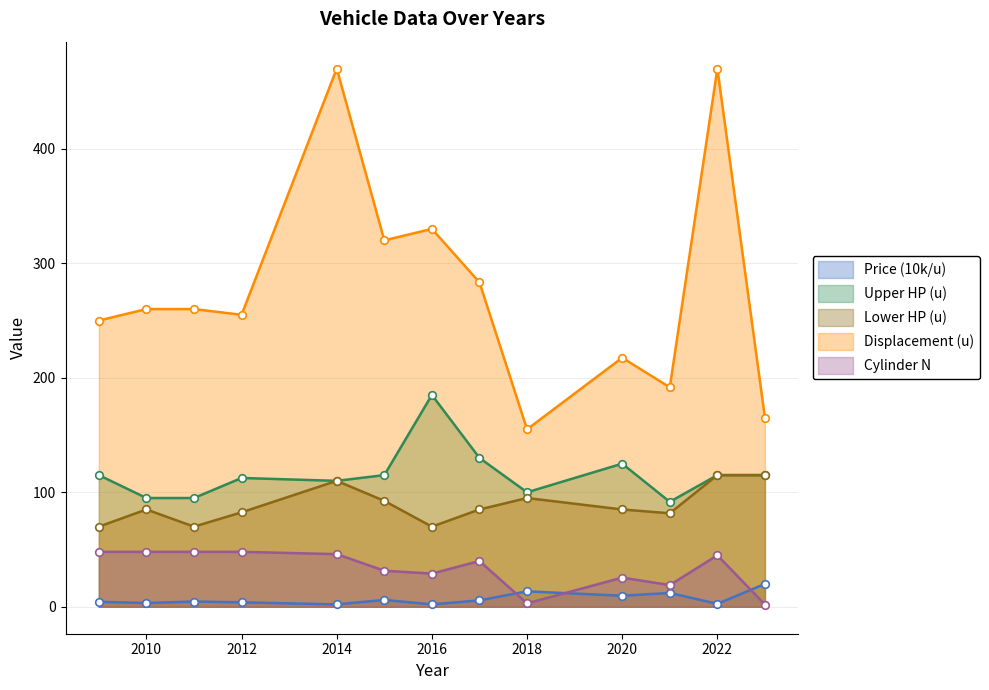

Which series has the widest spread of values?

Displacement (u)